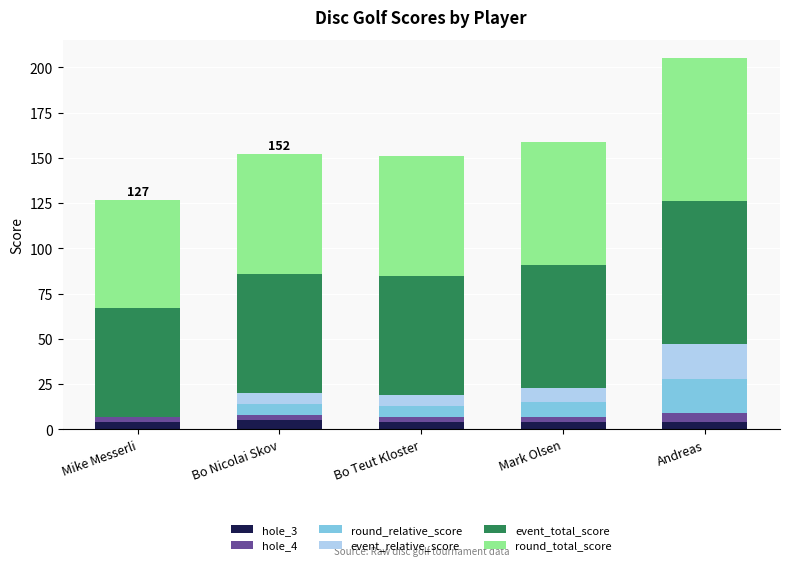

What is the average value of the hole_3 series?

4